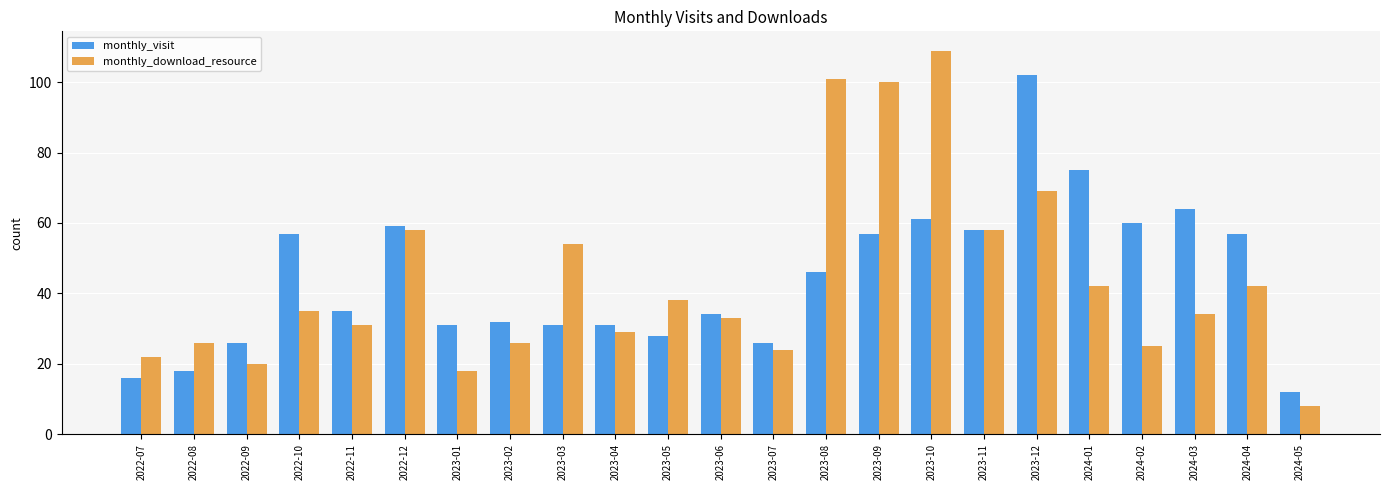

What is the average value of the monthly_download_resource series?

44